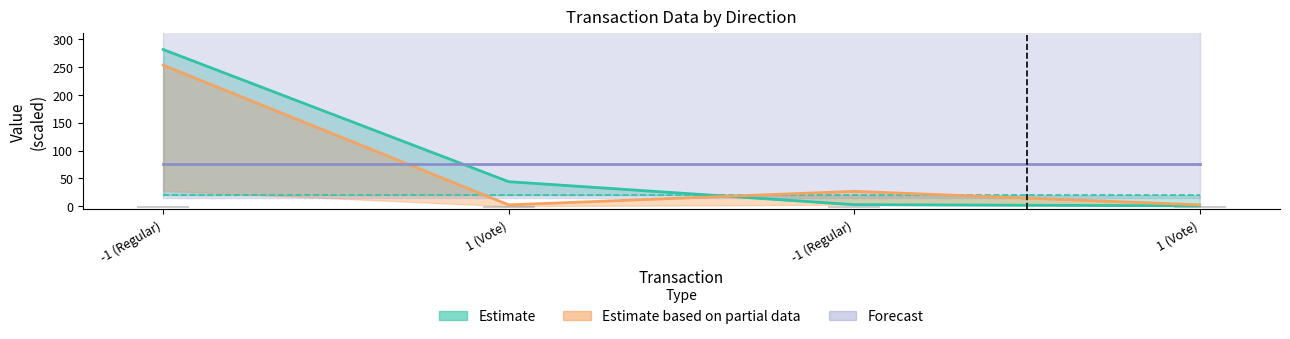

What is the sum of the time_stamp values at 1 (Vote) and 1 (Vote)?

45.3